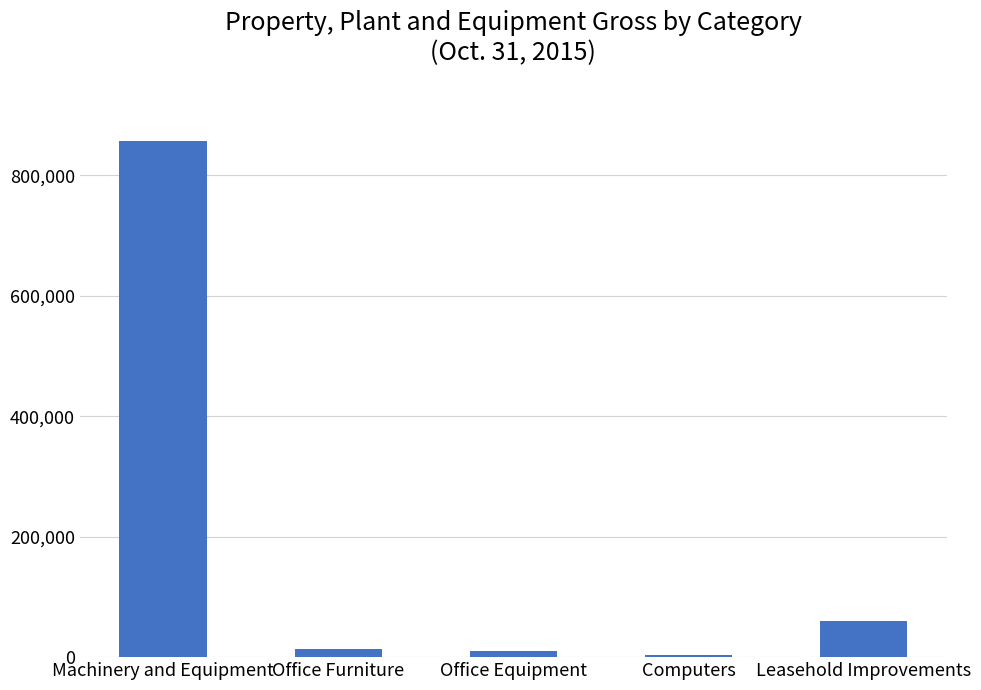

What is the difference between the maximum and second lowest values?

846353